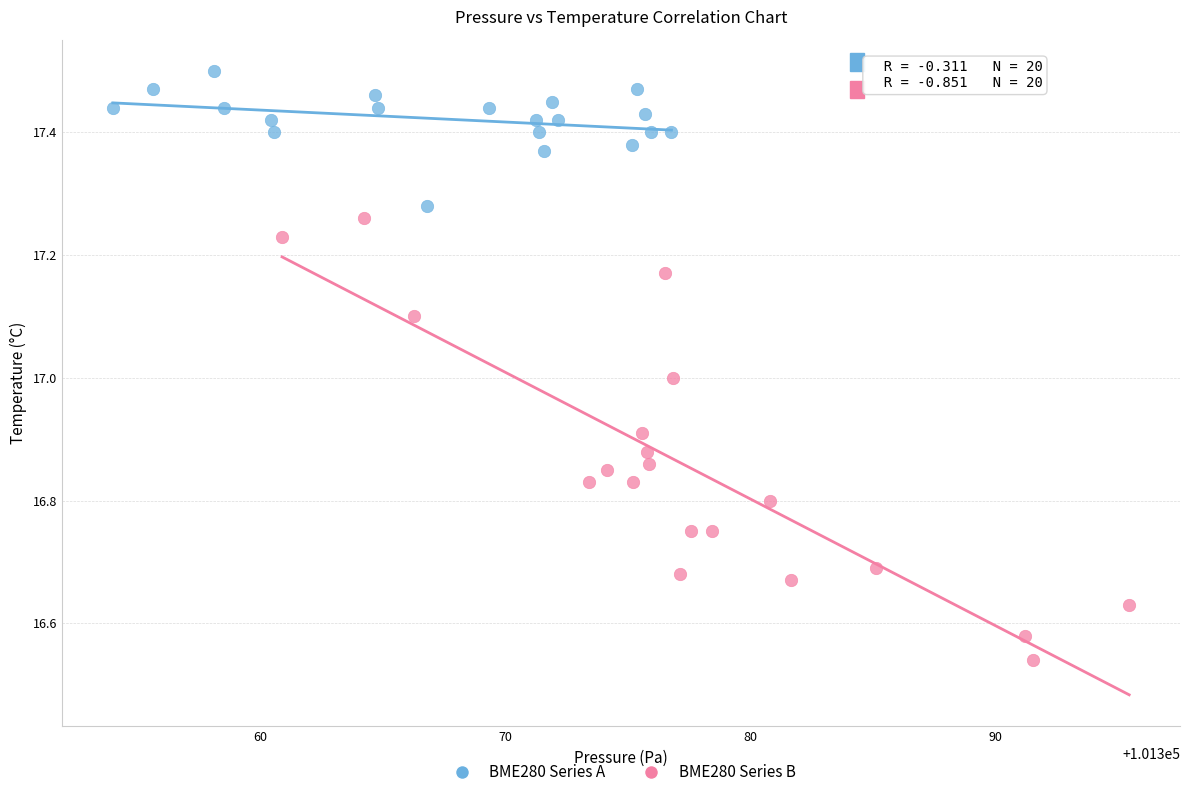

Which series contains the highest Y value?

BME280 Series A